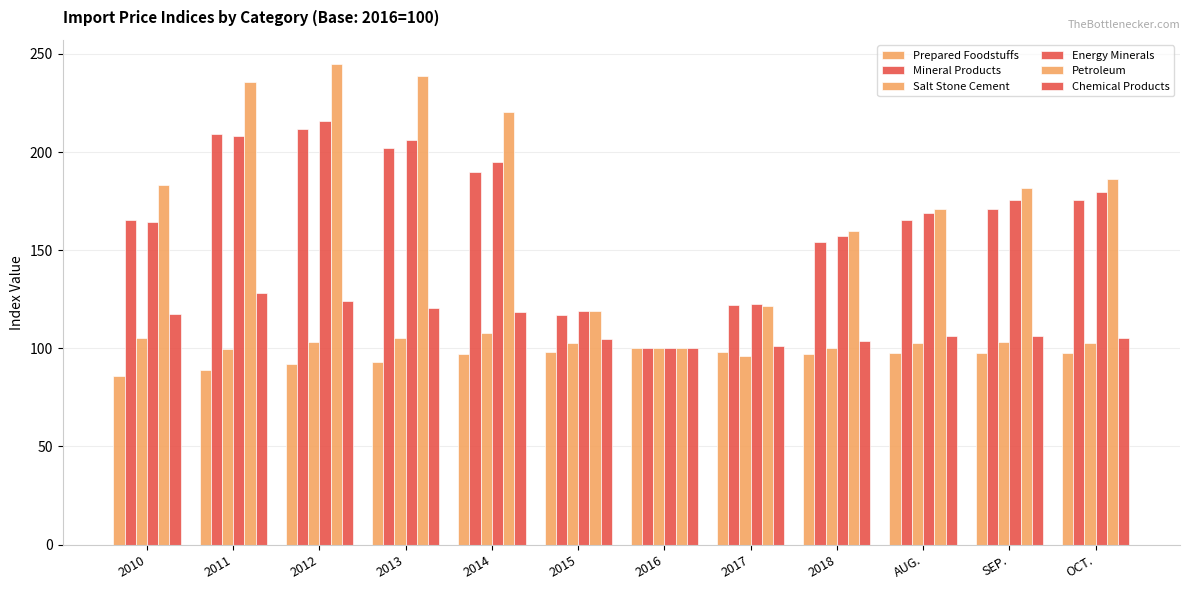

Which series changed the most between 2011 and 2013?

Chemical Products